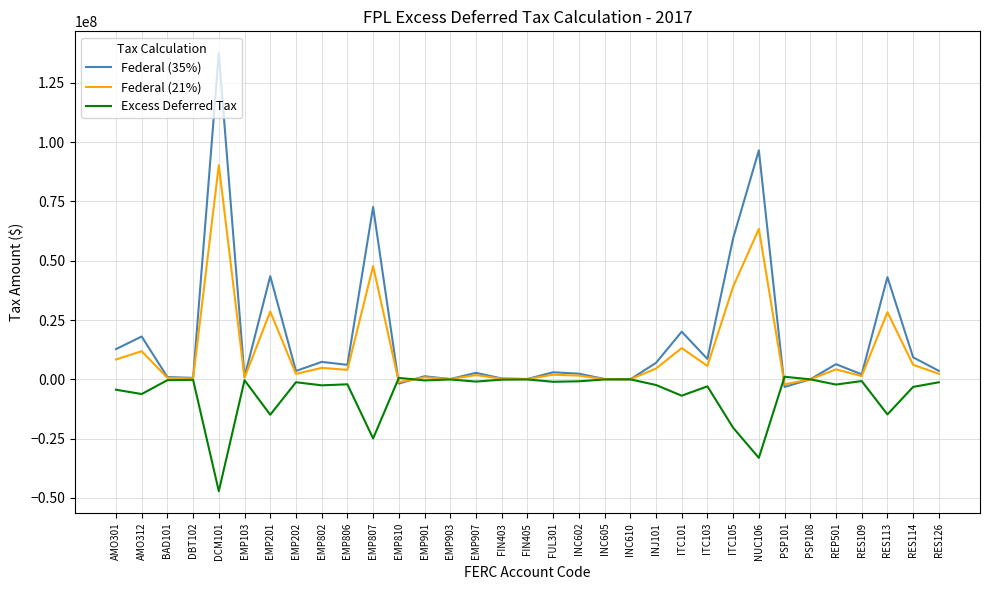

Which category has the lowest value in the Excess Deferred Tax series?

DCM101